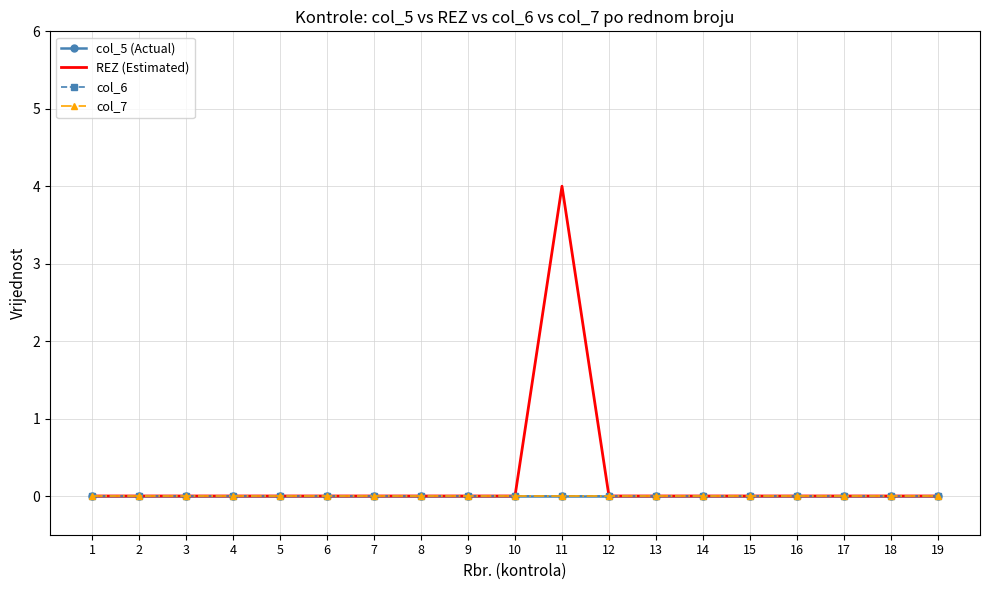

Which has a higher value, 9 or 12?

9